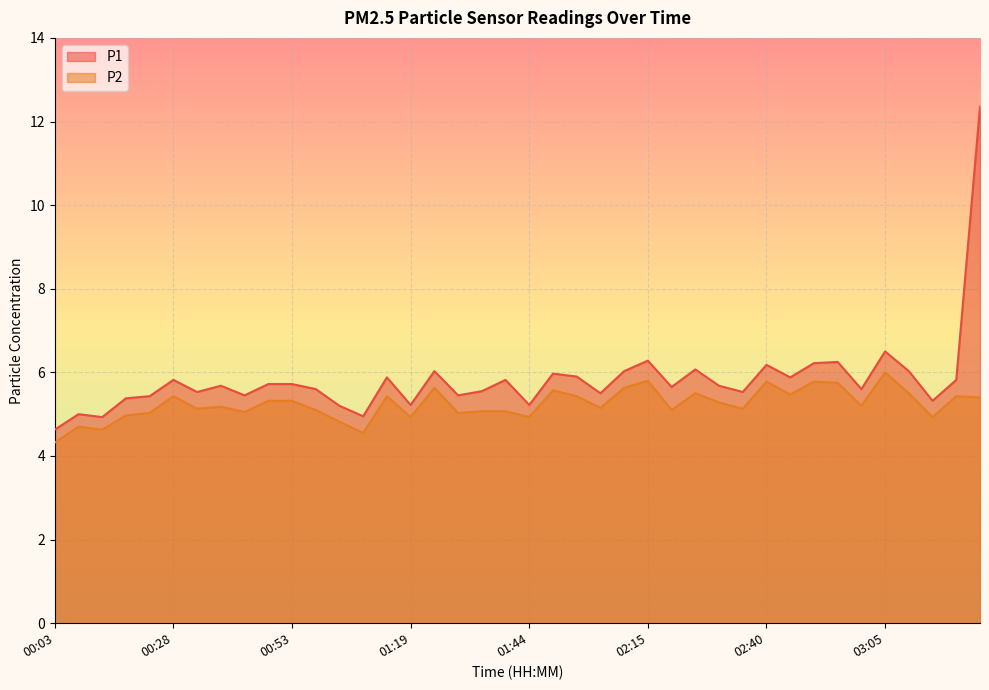

Where is P1 nearest to the value 8?

03:05